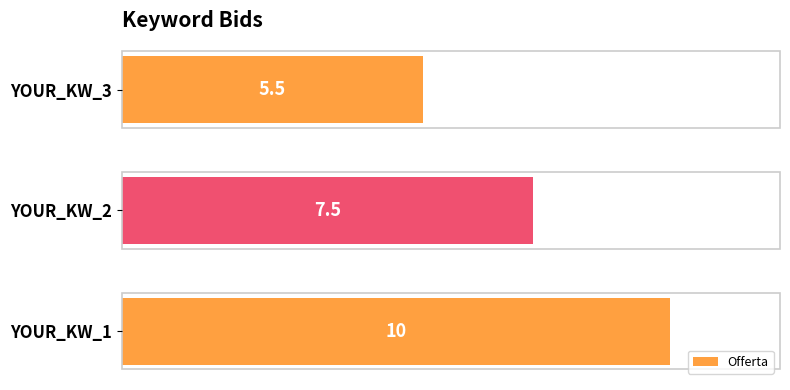

Reading top to bottom, extract all data points from this chart.

YOUR_KW_3=5.5	YOUR_KW_2=7.5	YOUR_KW_1=10.0